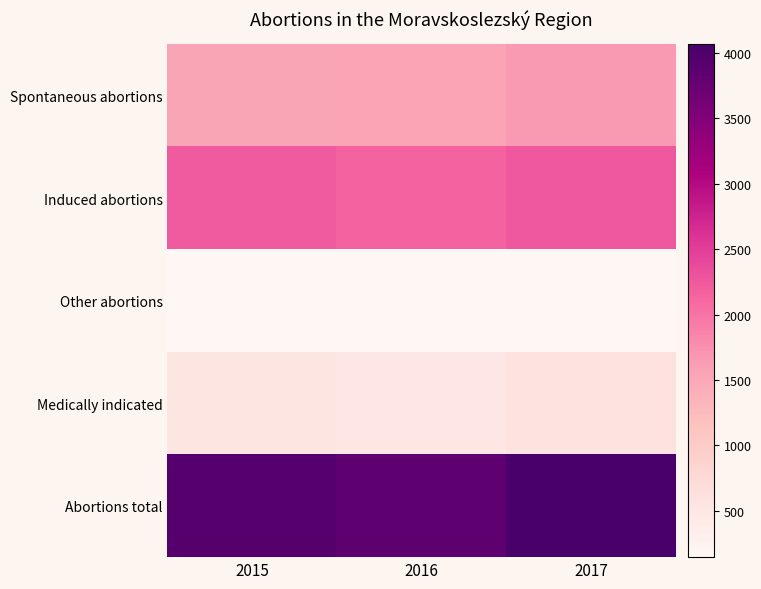

At how many categories does at least one series exceed 2328?

3